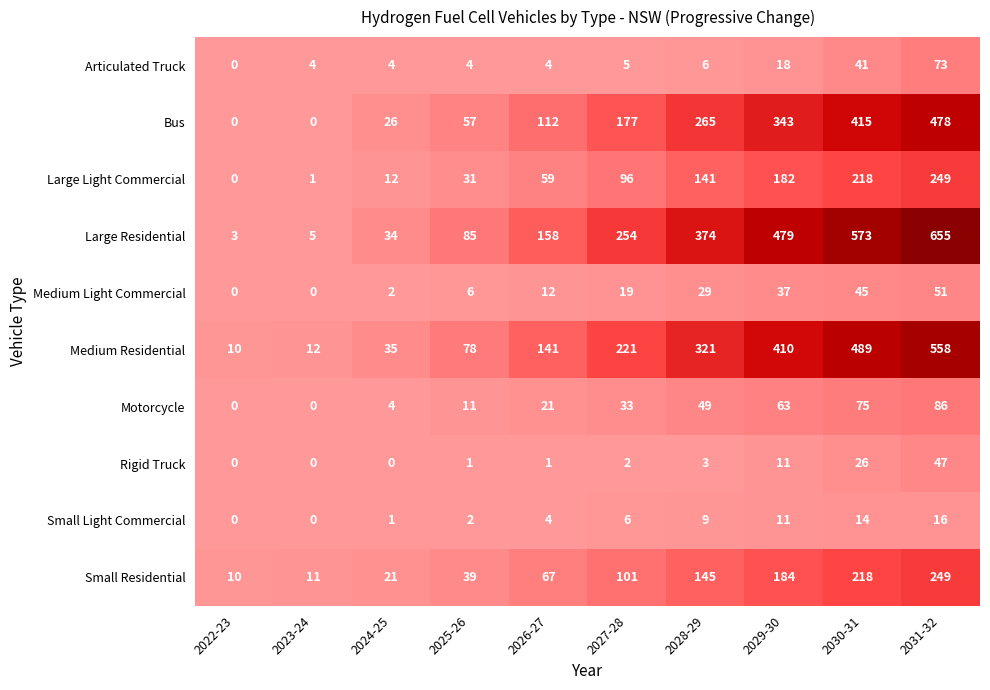

At how many categories does at least one series exceed 514?

2